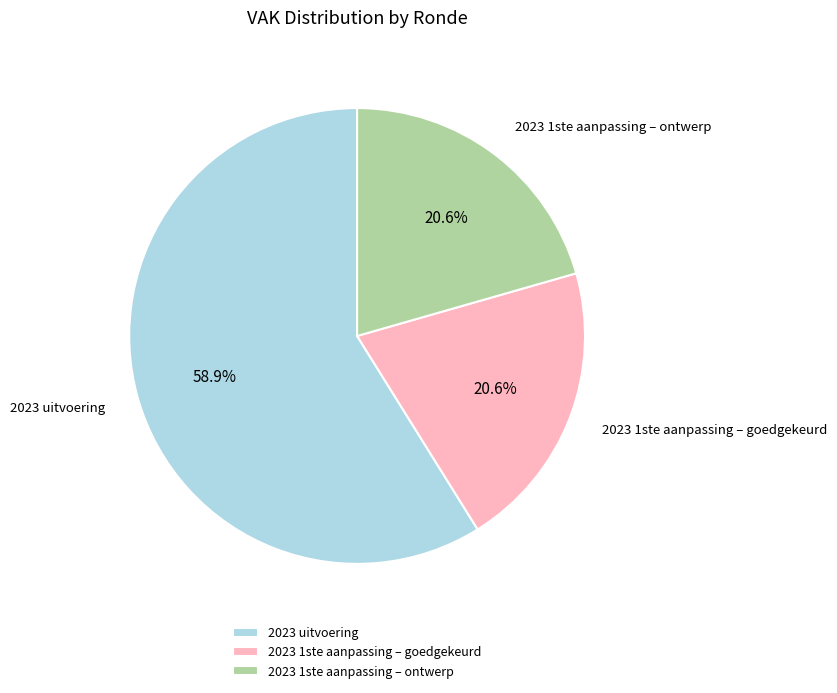

What is the ratio of the value at 2023 1ste aanpassing – ontwerp to the value at 2023 uitvoering?

0.3